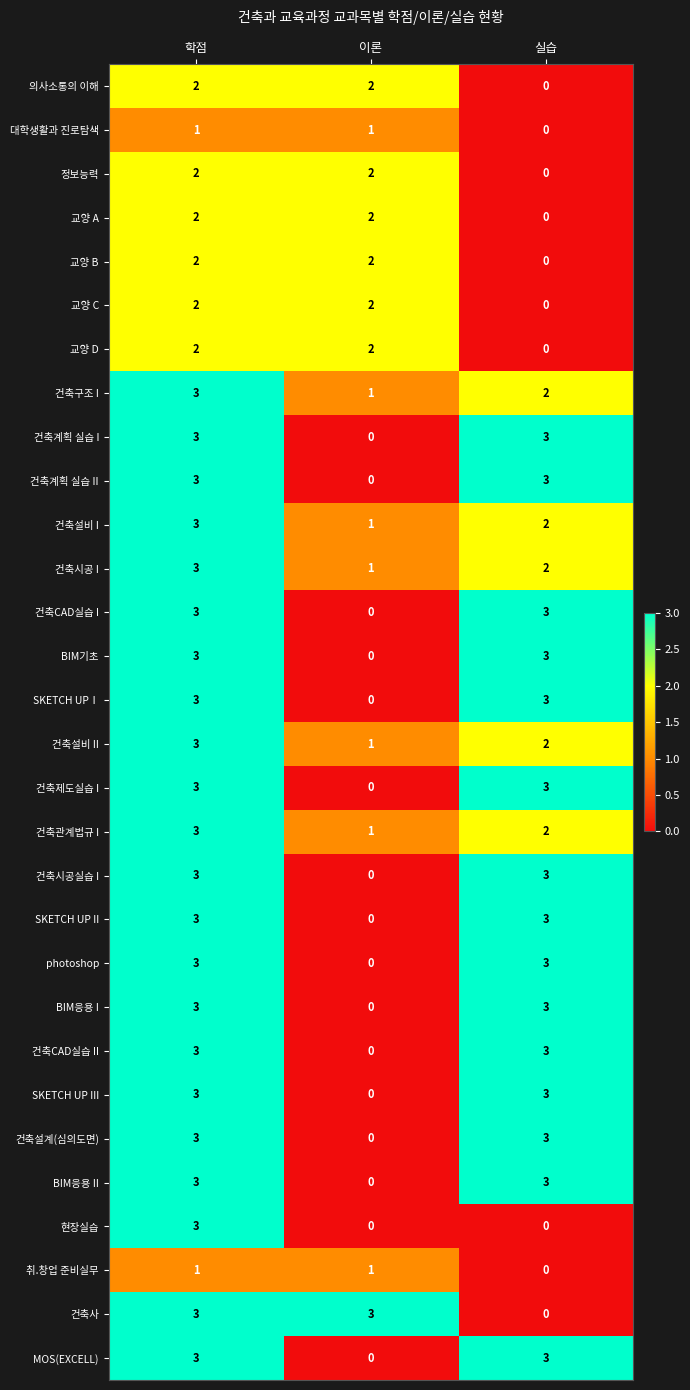

At which category is the sum across all series the highest?

학점